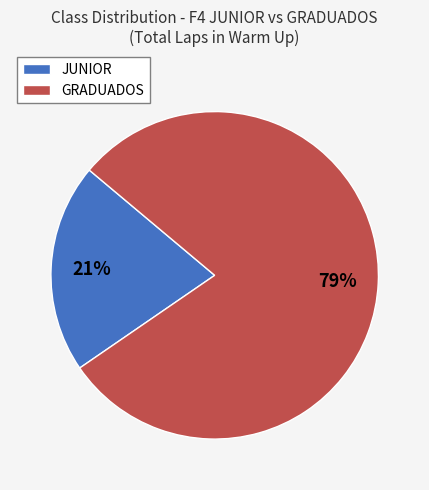

Does GRADUADOS represent more than half of the total?

Yes